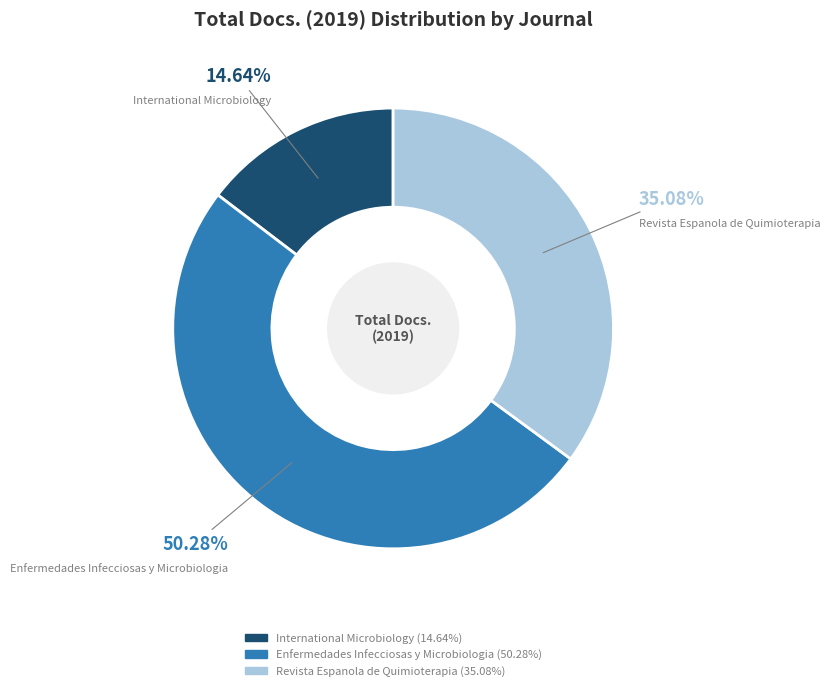

How many slices are in this pie chart?

3